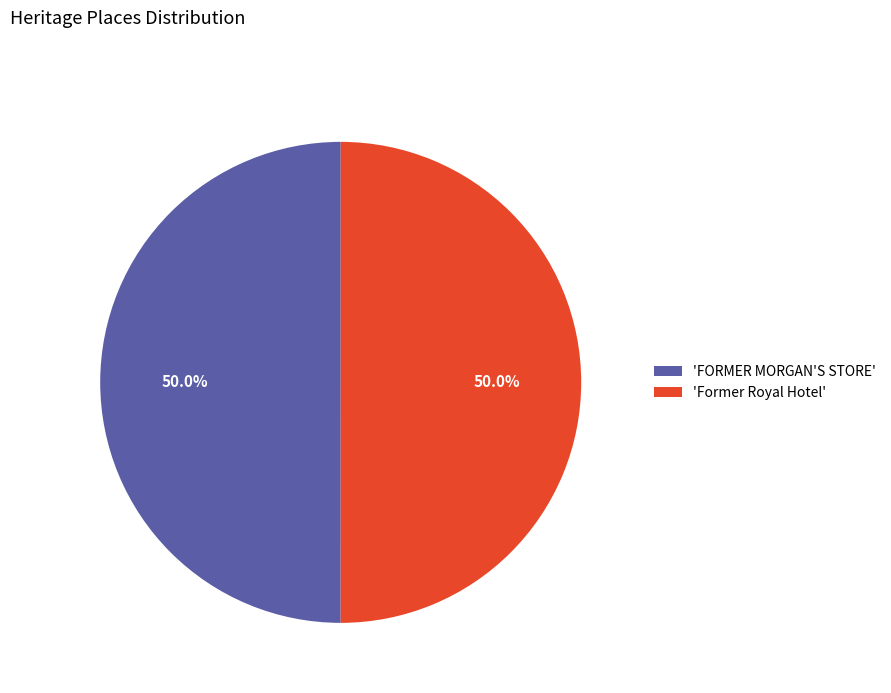

What is the total percentage of 'Former Royal Hotel' and 'FORMER MORGAN'S STORE'?

100.0%